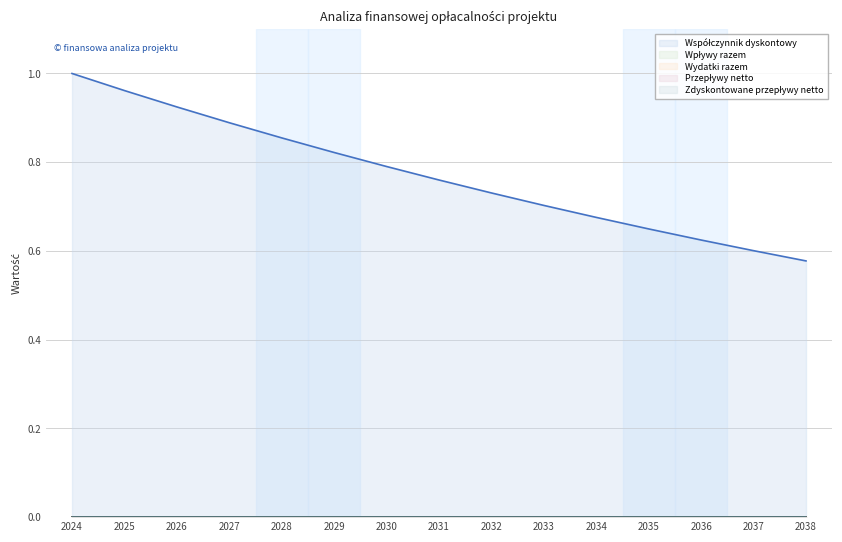

Which series has the widest spread of values?

Współczynnik dyskontowy